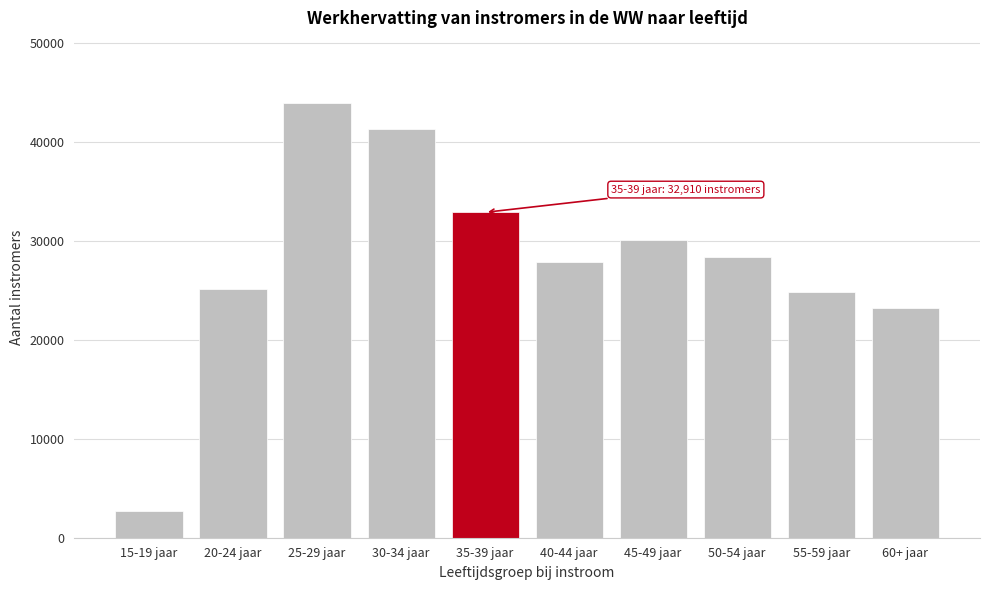

Reading left to right, what are all the values shown in this chart?

15-19 jaar=2710	20-24 jaar=25190	25-29 jaar=43960	30-34 jaar=41340	35-39 jaar=32910	40-44 jaar=27890	45-49 jaar=30070	50-54 jaar=28390	55-59 jaar=24860	60+ jaar=23250